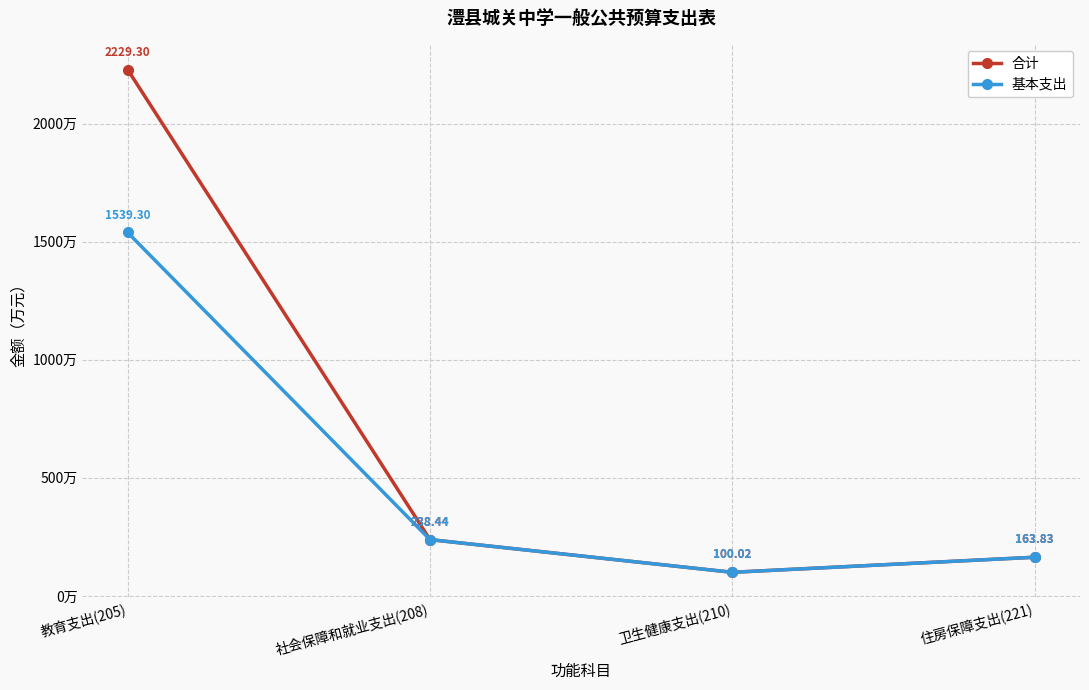

Does the chart display data point markers on the line(s)?

Yes